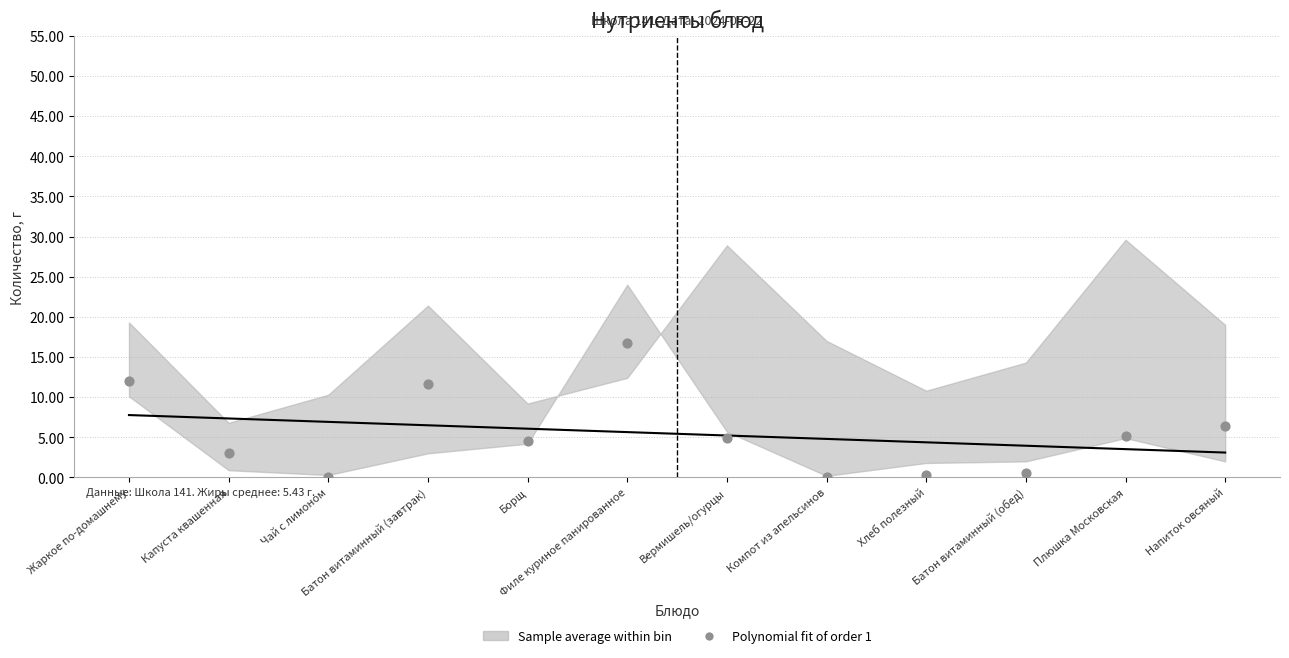

What is the average Y value?

5.4